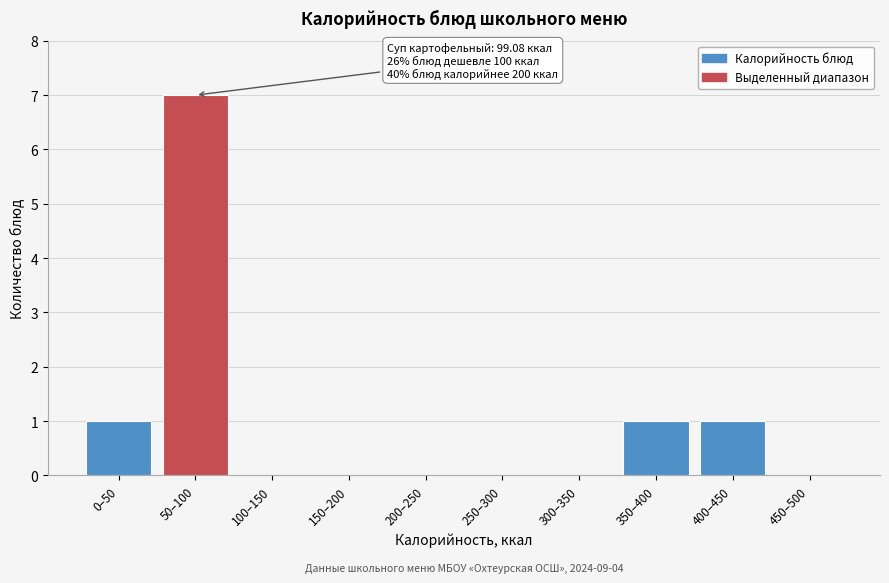

Reading right to left, extract all data points from this chart.

450–500=0	400–450=1	350–400=1	300–350=0	250–300=0	200–250=0	150–200=0	100–150=0	50–100=7	0–50=1